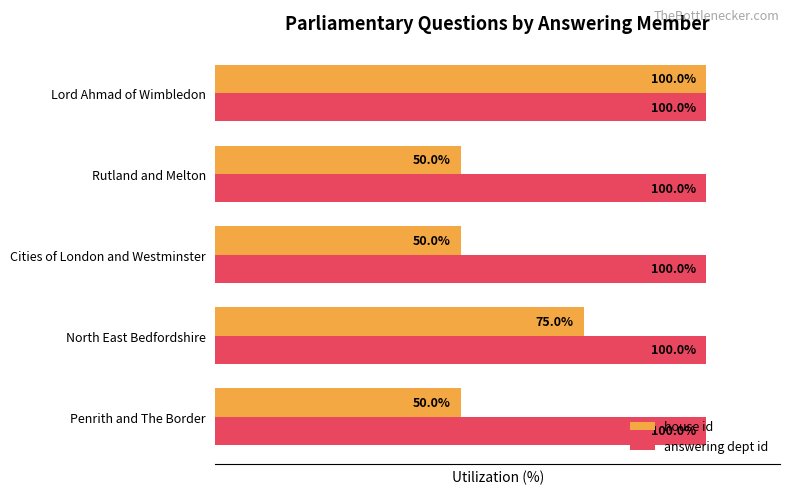

Which series has the largest total across all categories?

answering dept id